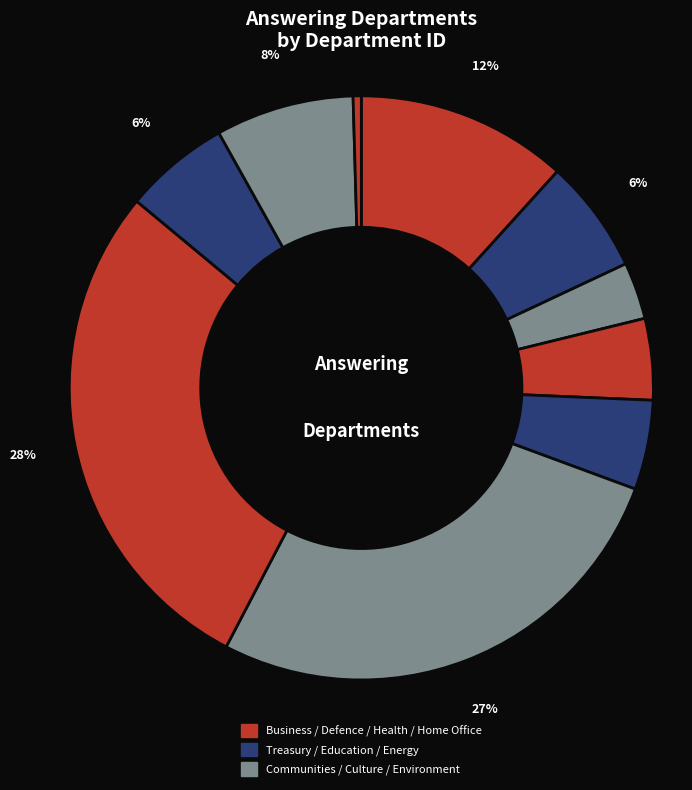

Count the number of slices in the pie.

10